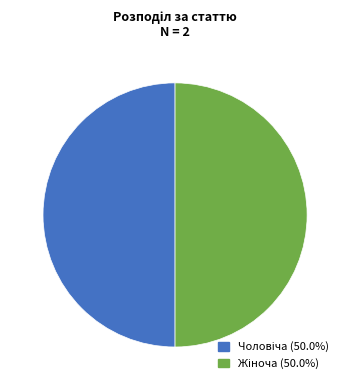

Is the sum of Жіноча and Чоловіча greater than half?

Yes